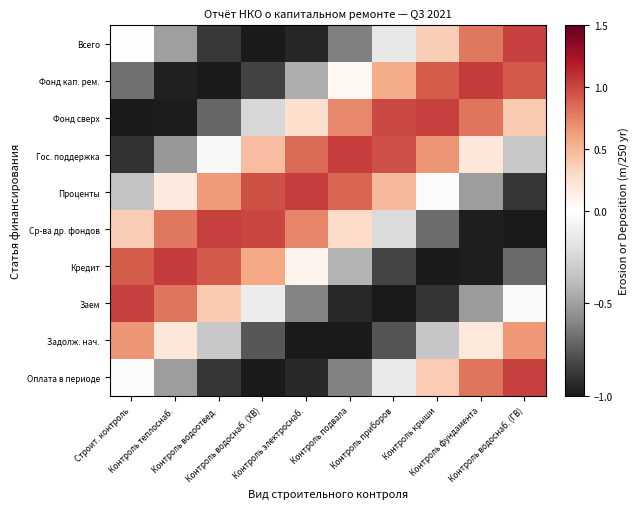

Reading left to right, extract all data points from this chart.

Всего: Строит. контроль=-0.0	Контроль теплоснаб.=-0.5	Контроль водоотвед.=-0.9	Контроль водоснаб. (ХВ)=-1.0	Контроль электроснаб.=-0.9	Контроль подвала=-0.6	Контроль приборов=-0.1	Контроль крыши=0.4	Контроль фундамента=0.8	Контроль водоснаб. (ГВ)=1.0
Фонд кап. рем.: Строит. контроль=-0.7	Контроль теплоснаб.=-1.0	Контроль водоотвед.=-1.0	Контроль водоснаб. (ХВ)=-0.8	Контроль электроснаб.=-0.4	Контроль подвала=0.1	Контроль приборов=0.6	Контроль крыши=0.9	Контроль фундамента=1.0	Контроль водоснаб. (ГВ)=0.9
Фонд сверх: Строит. контроль=-1.0	Контроль теплоснаб.=-1.0	Контроль водоотвед.=-0.7	Контроль водоснаб. (ХВ)=-0.2	Контроль электроснаб.=0.3	Контроль подвала=0.7	Контроль приборов=1.0	Контроль крыши=1.0	Контроль фундамента=0.8	Контроль водоснаб. (ГВ)=0.4
Гос. поддержка: Строит. контроль=-0.9	Контроль теплоснаб.=-0.5	Контроль водоотвед.=-0.0	Контроль водоснаб. (ХВ)=0.5	Контроль электроснаб.=0.9	Контроль подвала=1.0	Контроль приборов=1.0	Контроль крыши=0.7	Контроль фундамента=0.2	Контроль водоснаб. (ГВ)=-0.3
Проценты: Строит. контроль=-0.3	Контроль теплоснаб.=0.2	Контроль водоотвед.=0.6	Контроль водоснаб. (ХВ)=1.0	Контроль электроснаб.=1.0	Контроль подвала=0.9	Контроль приборов=0.5	Контроль крыши=-0.0	Контроль фундамента=-0.5	Контроль водоснаб. (ГВ)=-0.9
Ср-ва др. фондов: Строит. контроль=0.4	Контроль теплоснаб.=0.8	Контроль водоотвед.=1.0	Контроль водоснаб. (ХВ)=1.0	Контроль электроснаб.=0.7	Контроль подвала=0.3	Контроль приборов=-0.2	Контроль крыши=-0.7	Контроль фундамента=-1.0	Контроль водоснаб. (ГВ)=-1.0
Кредит: Строит. контроль=0.9	Контроль теплоснаб.=1.0	Контроль водоотвед.=0.9	Контроль водоснаб. (ХВ)=0.6	Контроль электроснаб.=0.1	Контроль подвала=-0.4	Контроль приборов=-0.8	Контроль крыши=-1.0	Контроль фундамента=-1.0	Контроль водоснаб. (ГВ)=-0.7
Заем: Строит. контроль=1.0	Контроль теплоснаб.=0.8	Контроль водоотвед.=0.4	Контроль водоснаб. (ХВ)=-0.1	Контроль электроснаб.=-0.6	Контроль подвала=-0.9	Контроль приборов=-1.0	Контроль крыши=-0.9	Контроль фундамента=-0.5	Контроль водоснаб. (ГВ)=-0.0
Задолж. нач.: Строит. контроль=0.7	Контроль теплоснаб.=0.2	Контроль водоотвед.=-0.3	Контроль водоснаб. (ХВ)=-0.8	Контроль электроснаб.=-1.0	Контроль подвала=-1.0	Контроль приборов=-0.8	Контроль крыши=-0.3	Контроль фундамента=0.2	Контроль водоснаб. (ГВ)=0.7
Оплата в периоде: Строит. контроль=-0.0	Контроль теплоснаб.=-0.5	Контроль водоотвед.=-0.9	Контроль водоснаб. (ХВ)=-1.0	Контроль электроснаб.=-0.9	Контроль подвала=-0.6	Контроль приборов=-0.1	Контроль крыши=0.4	Контроль фундамента=0.8	Контроль водоснаб. (ГВ)=1.0